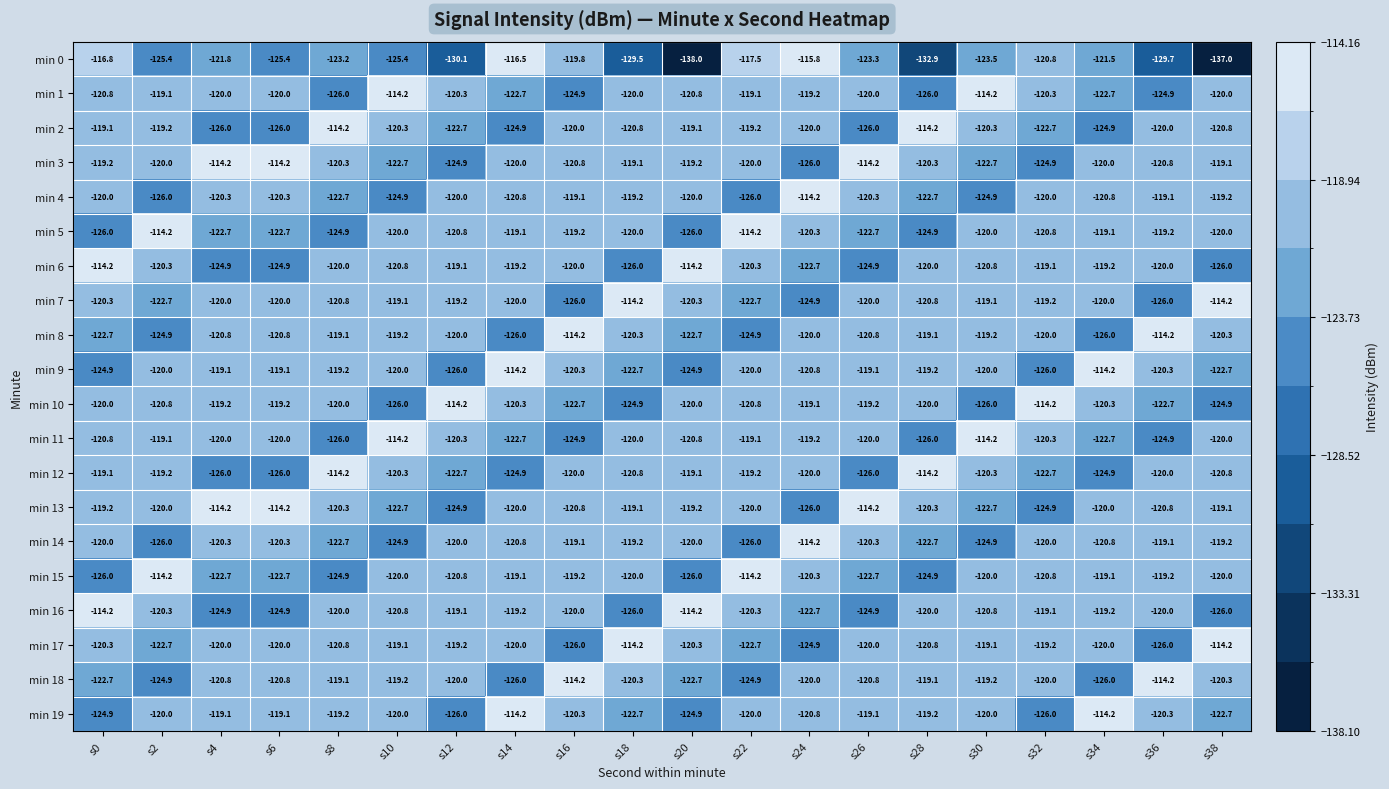

The value of min 17 at s4 is -157.3. True or false?

False